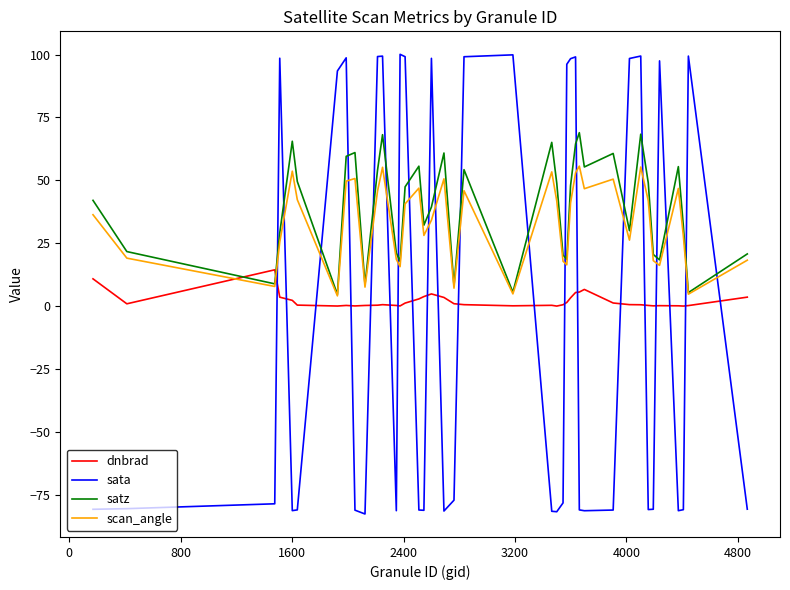

What is the minimum value for sata?

-82.5